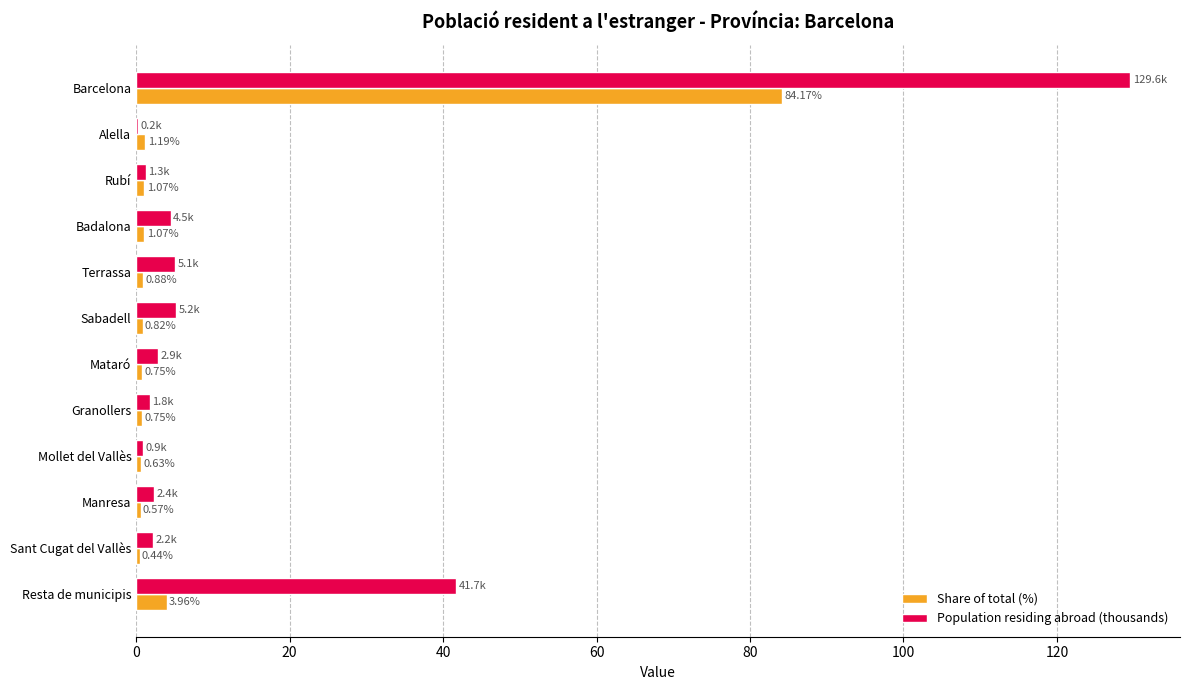

What is the highest value of the Share of total (%) series?

84.2